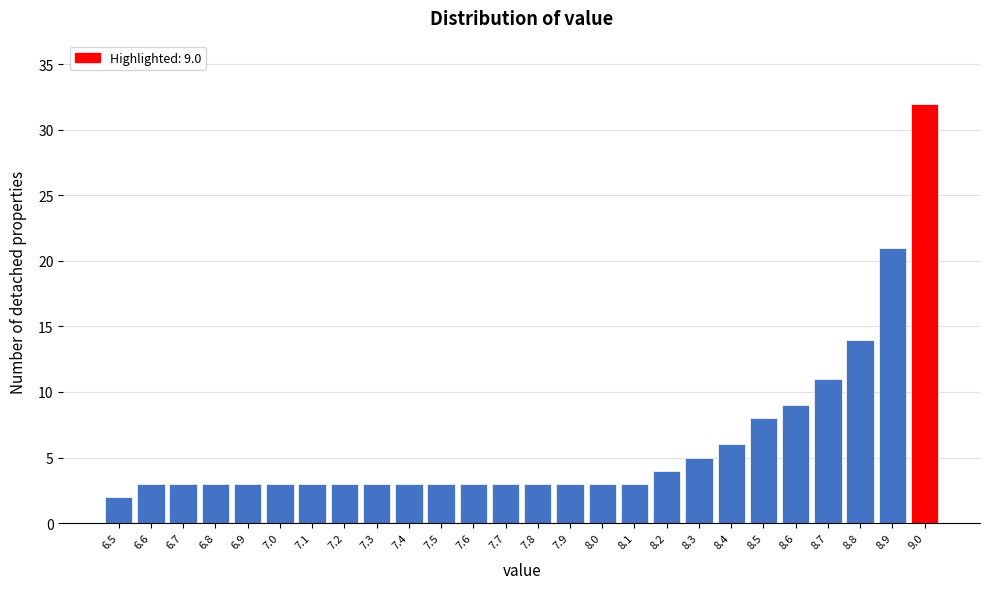

Over which range of the x-axis is the bar tallest?

8.95 to 9.05